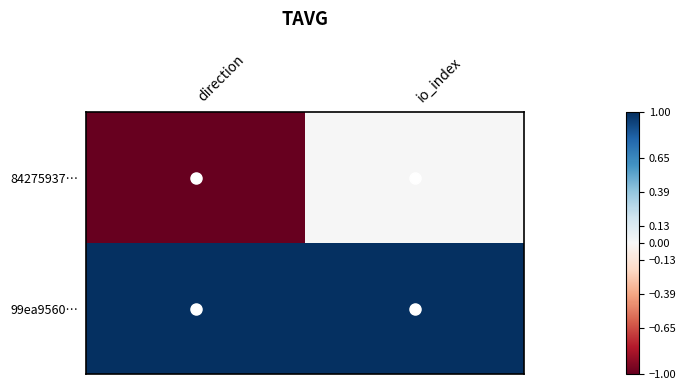

Which series has the largest total across all categories?

99ea9560…